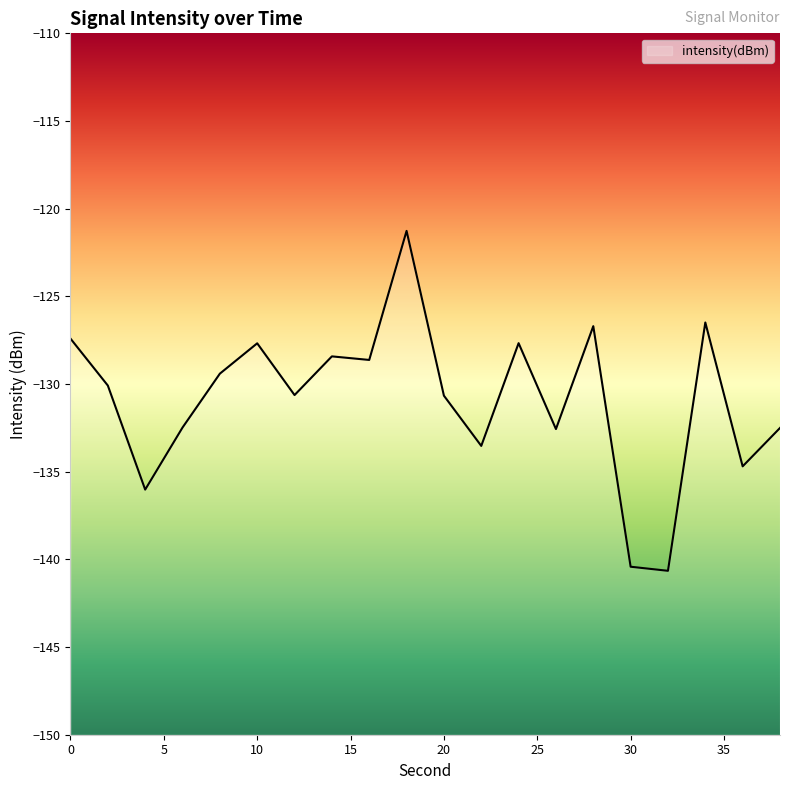

Rank the categories by value from lowest to highest.

32, 30, 4, 36, 22, 26, 38, 6, 20, 12, 2, 8, 16, 14, 10, 24, 0, 28, 34, 18